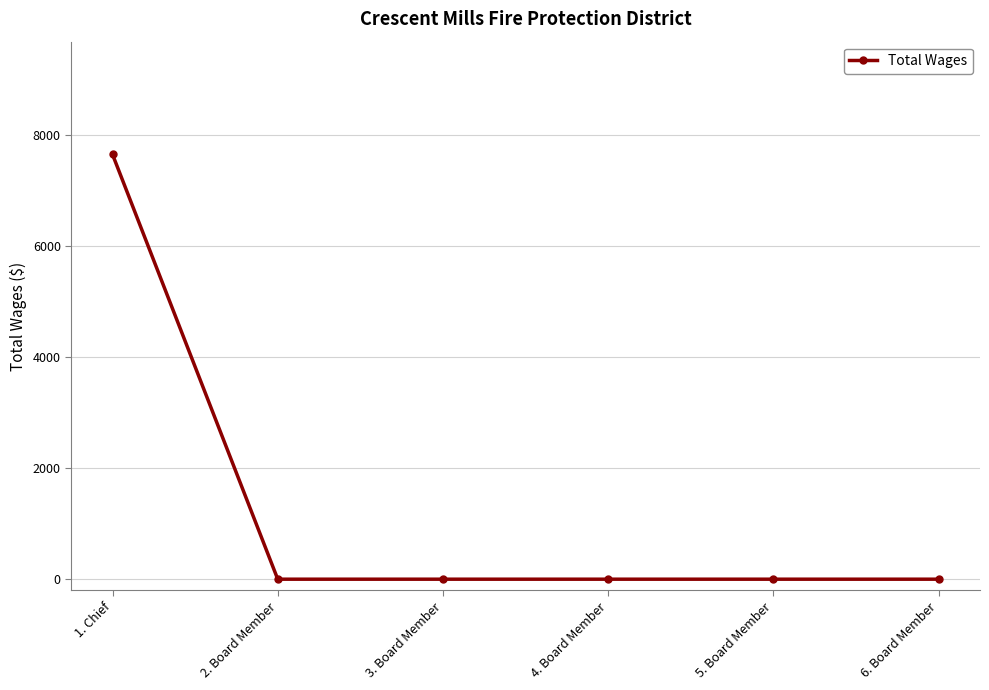

Reading left to right, what are all the values shown in this chart?

1. Chief=7650	2. Board Member=0	3. Board Member=0	4. Board Member=0	5. Board Member=0	6. Board Member=0